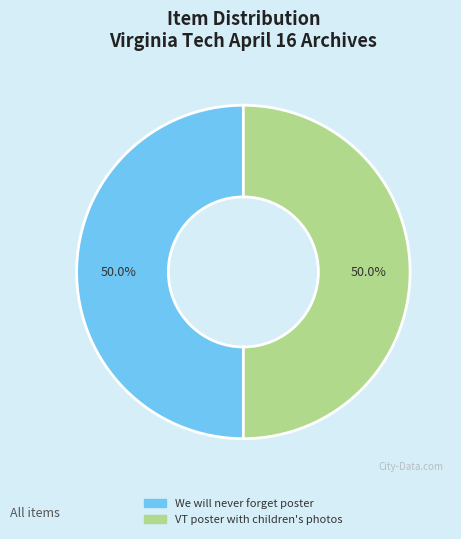

How many slices are in this pie chart?

2